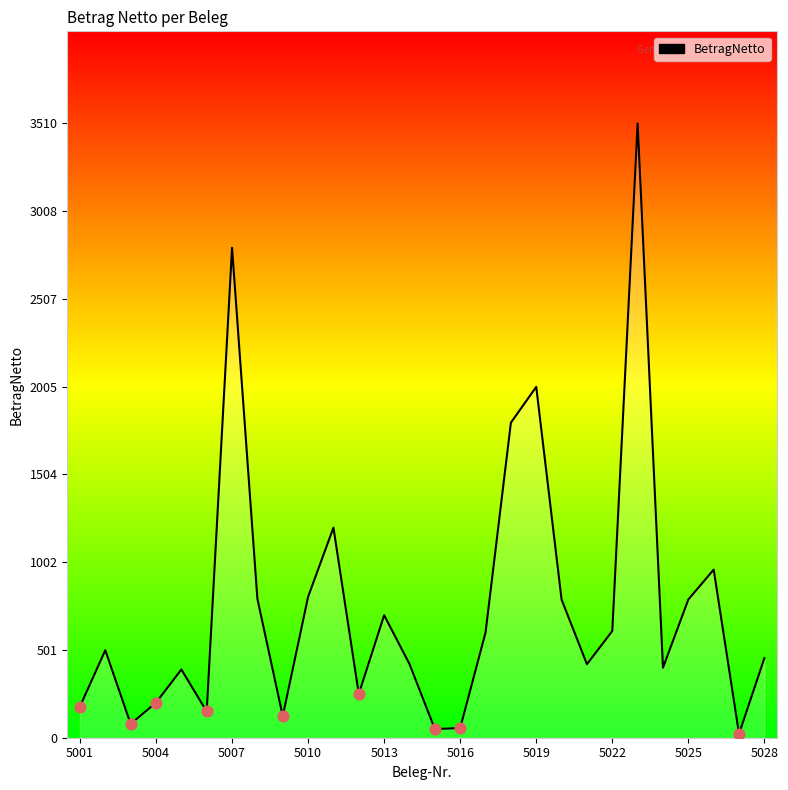

What is the difference between the maximum and minimum values?

3488.2